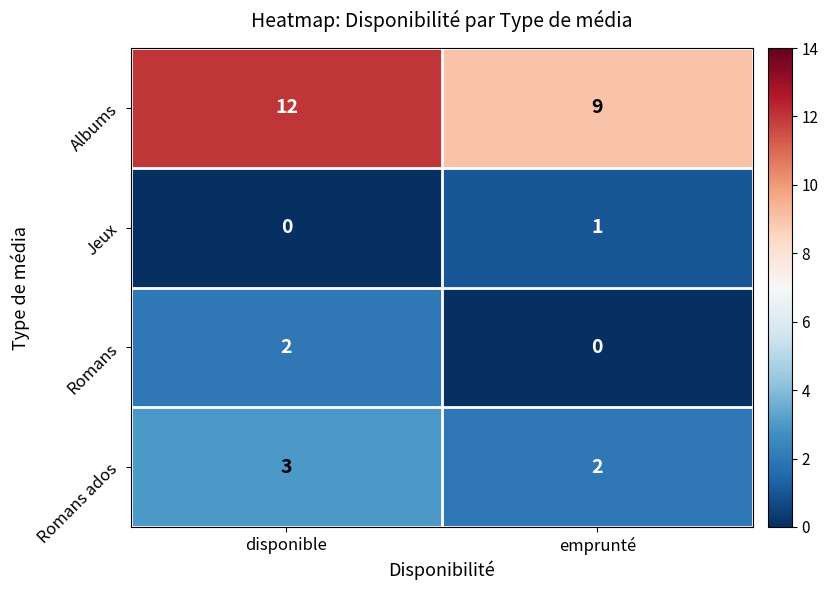

At which category is the sum across all series the highest?

disponible